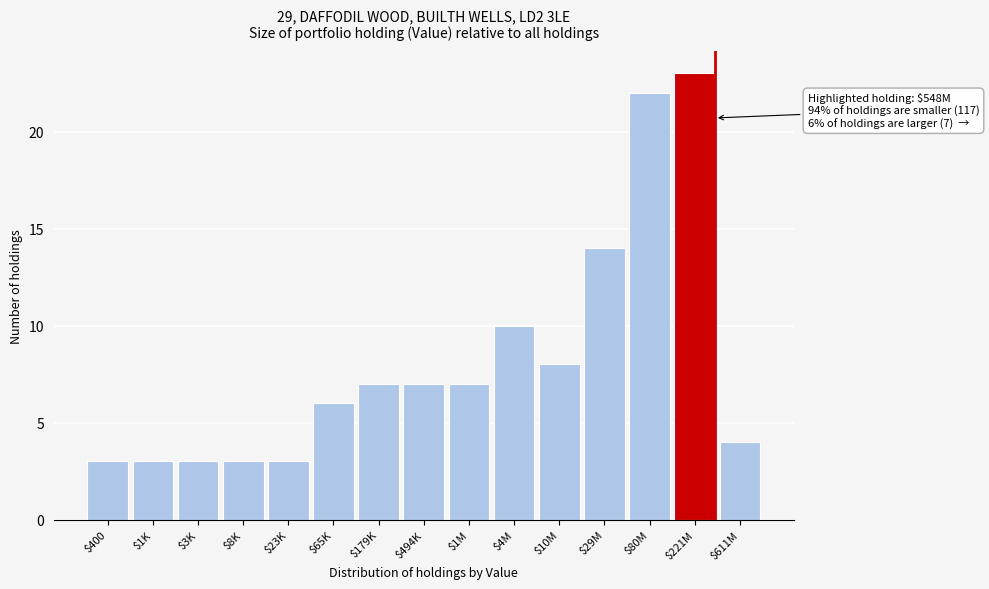

What is the difference between the maximum and minimum values?

20